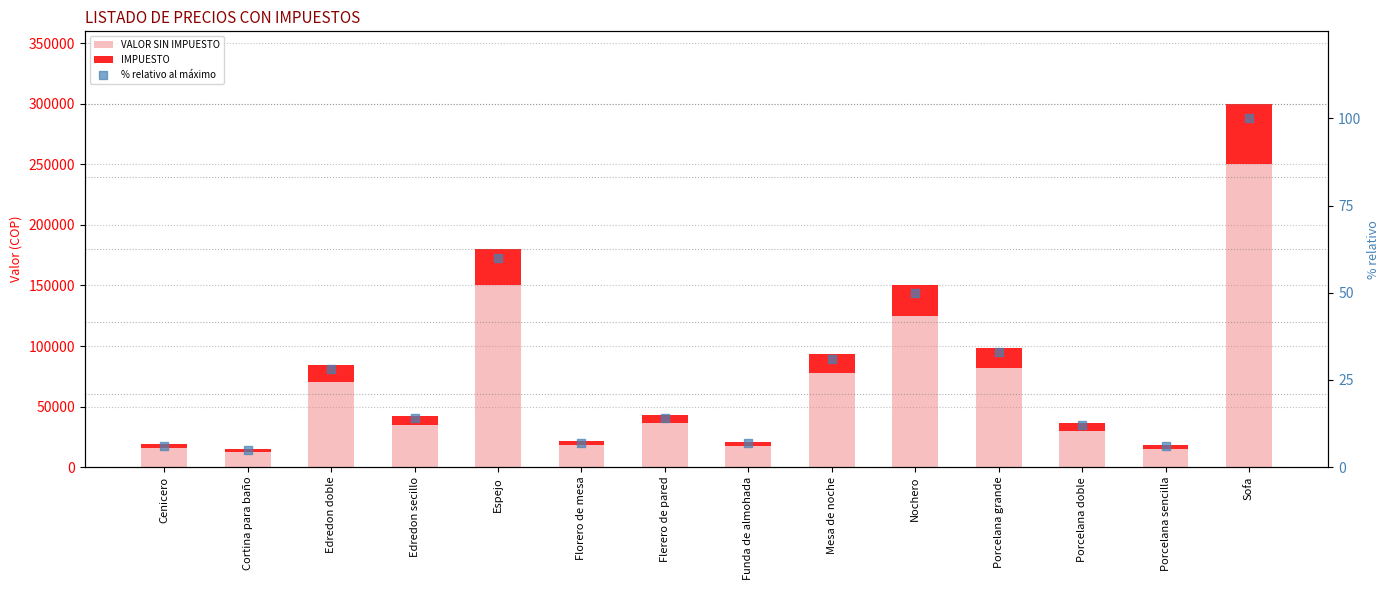

At how many categories does at least one series exceed 144335?

2